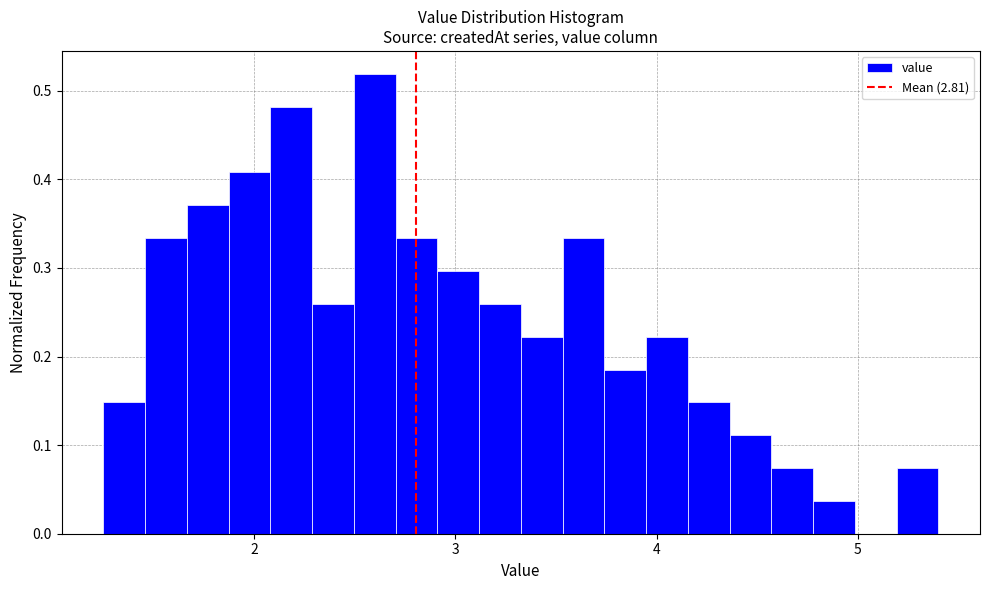

Read against the x-axis, roughly where is the centre of the tallest bar?

2.6